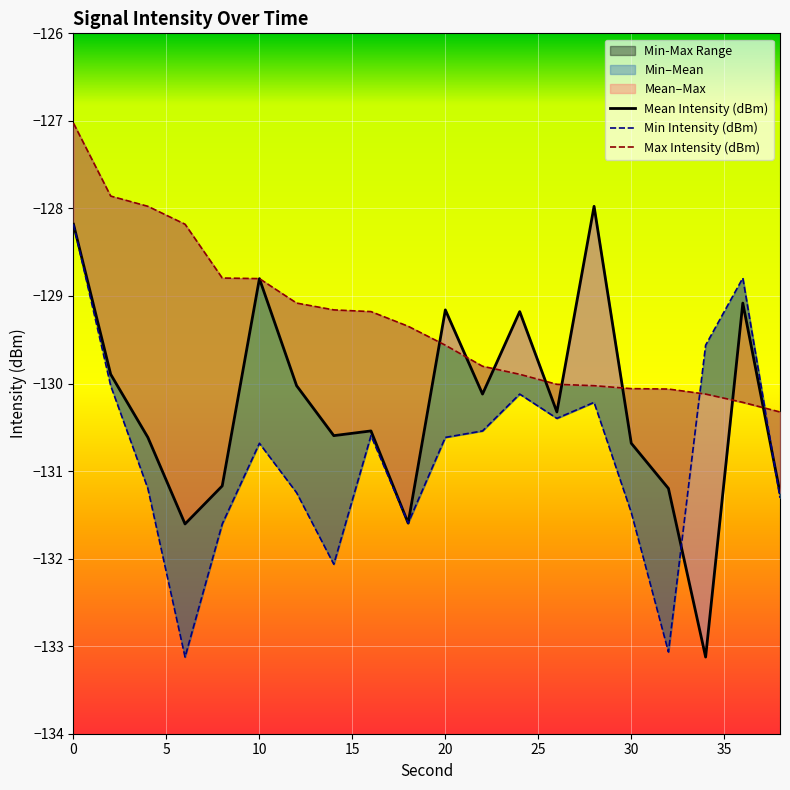

Which series has the largest total across all categories?

Max Intensity (dBm)